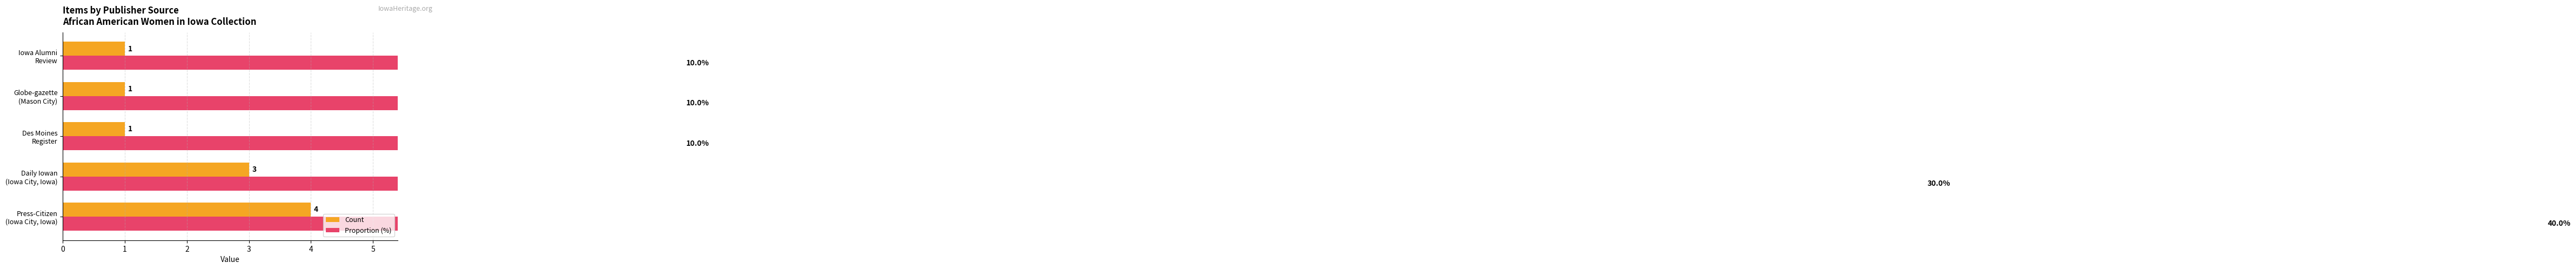

Reading left to right, list all the values displayed in this chart.

Count: 4	3	1	1	1
Proportion (%): 40	30	10	10	10